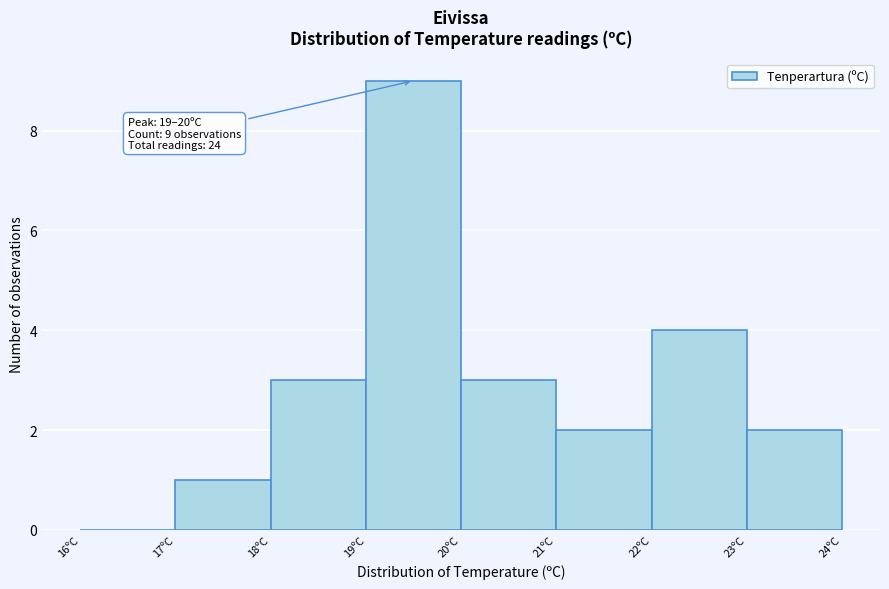

Over which range of the x-axis is the bar tallest?

19 to 20